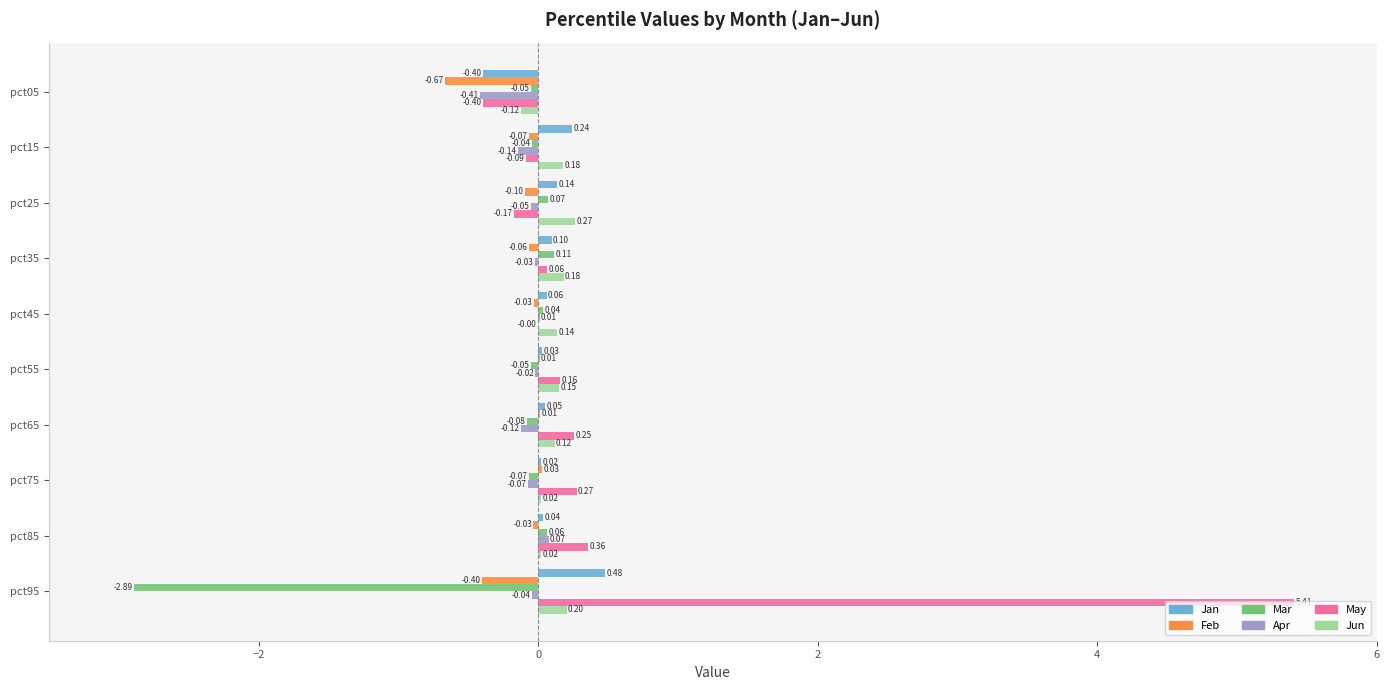

Which series has the largest total across all categories?

May